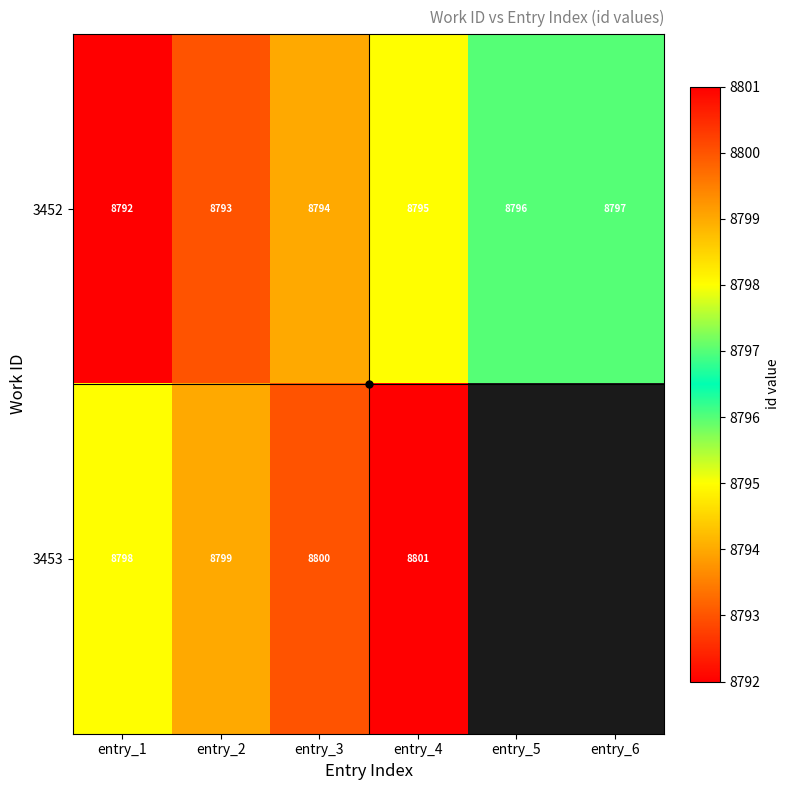

How many data points in 3452 are above 8795?

2